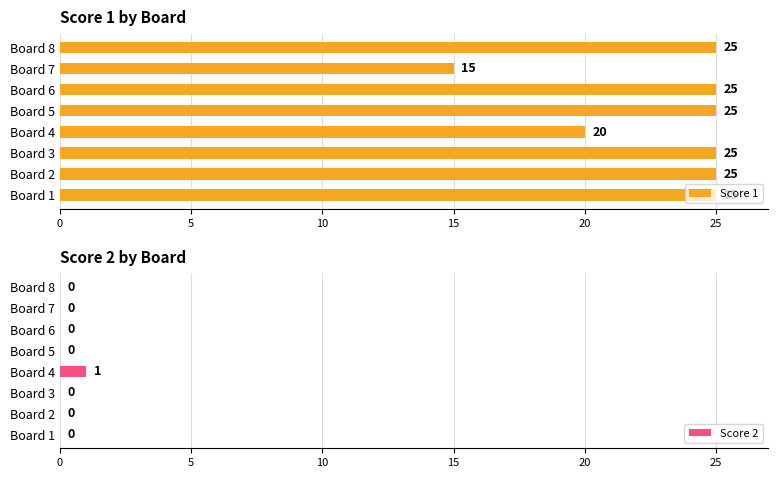

How many categories are shown in the chart?

8